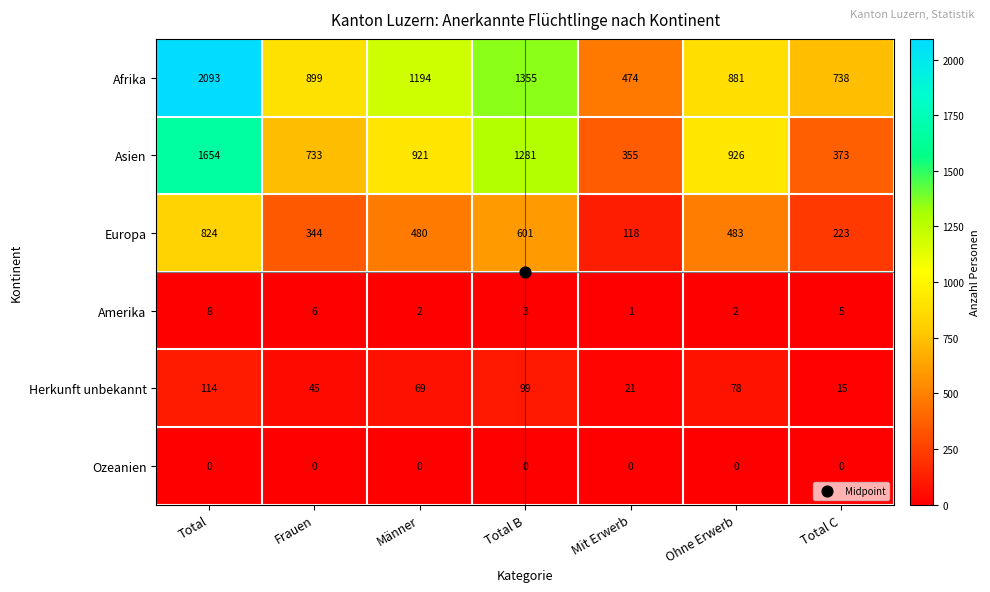

True or false: Asien has a value of 733 at Frauen.

True